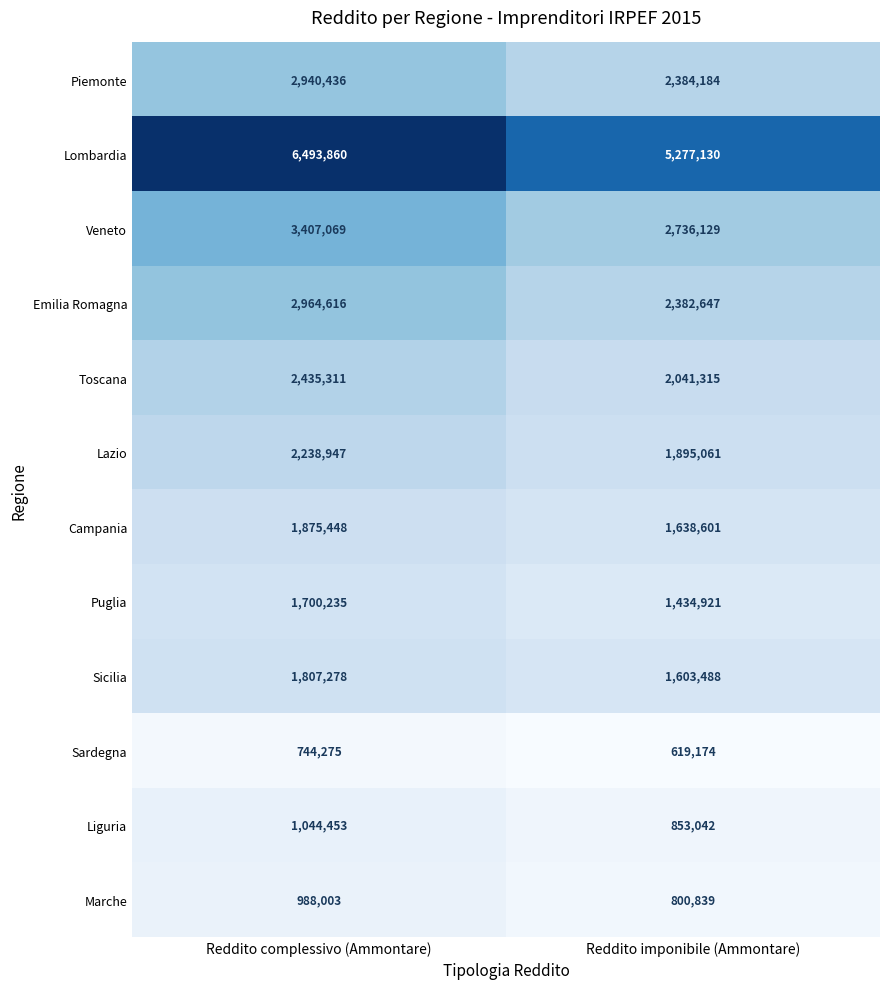

How many distinct data groups are displayed?

12